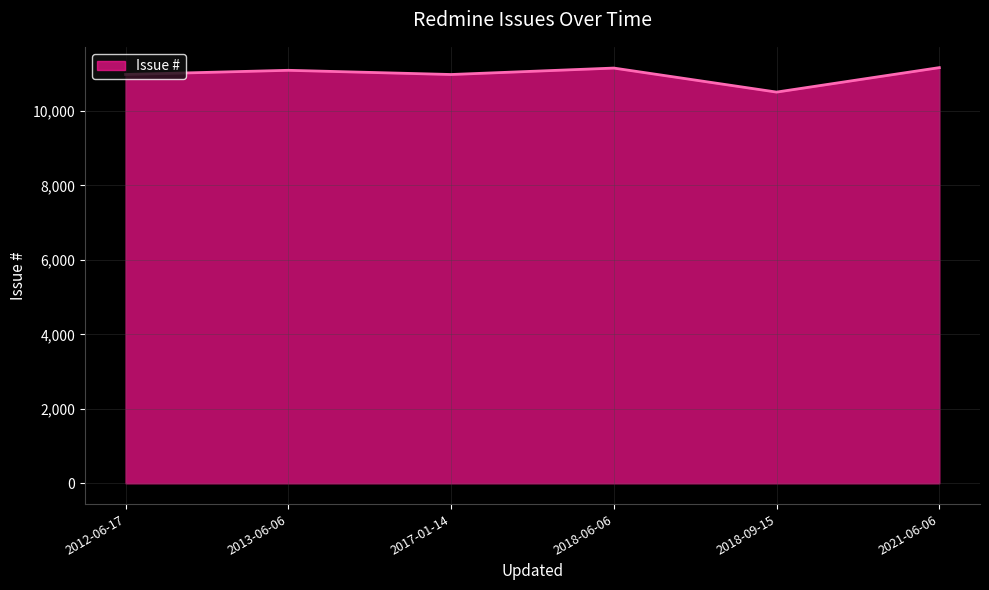

What value does the data have at 2013-06-06, to the nearest 50?

11100